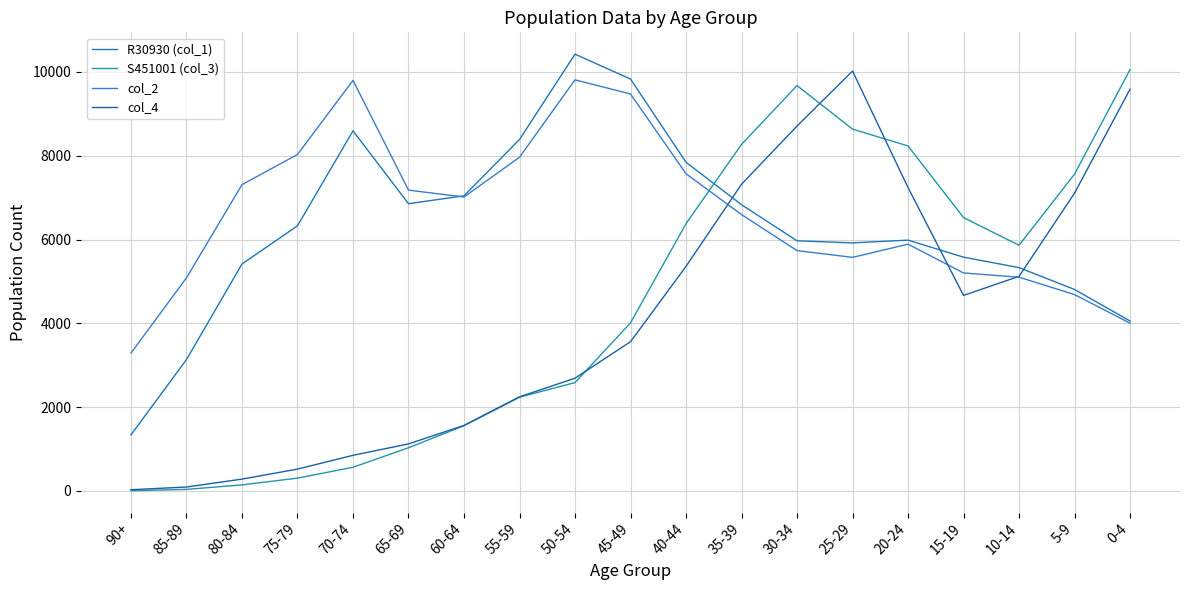

Which series has the largest total across all categories?

col_2